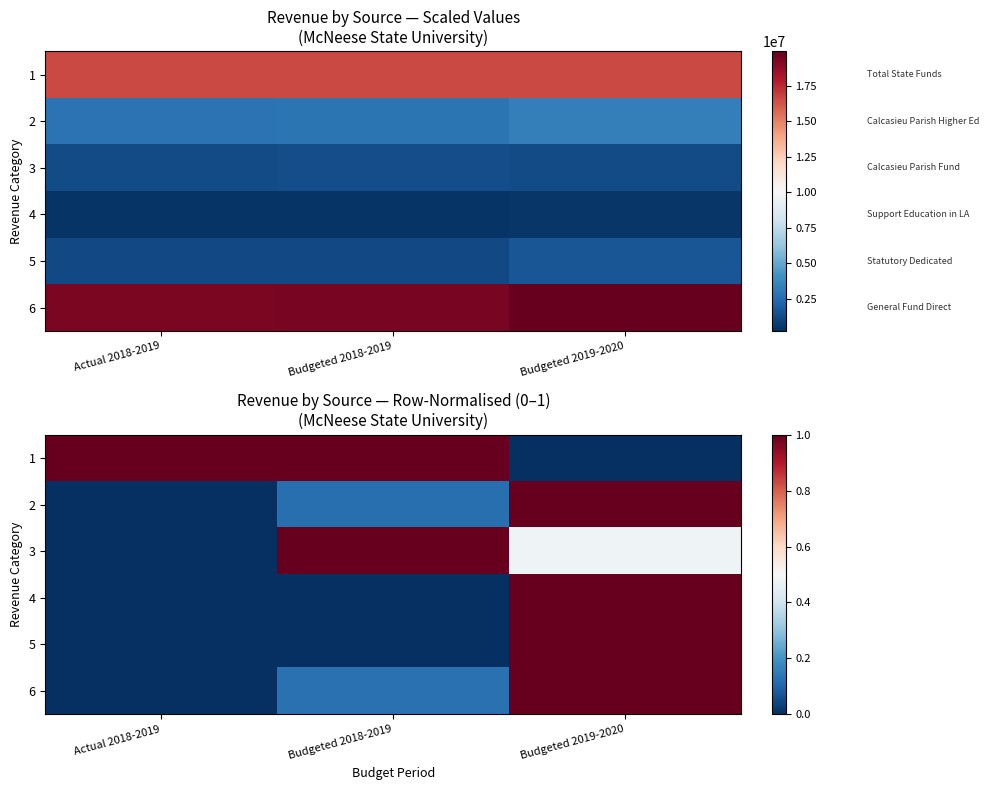

Is it true that 1 equals -0.6 at Budgeted 2019-2020?

False